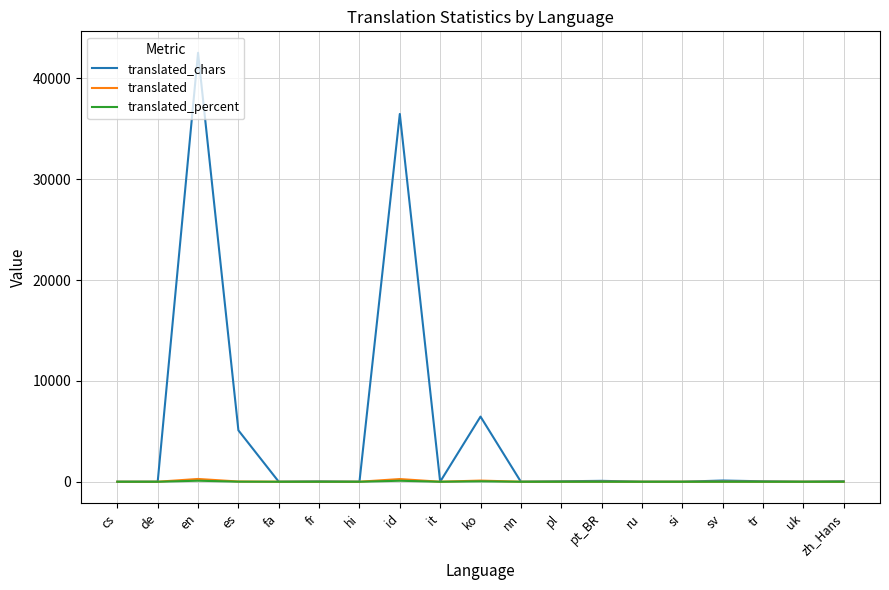

At which label does translated first exceed 2?

en